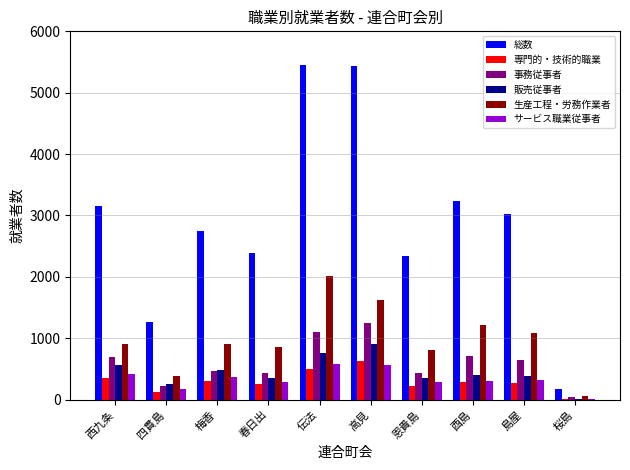

Between 春日出 and 桜島, which series saw the biggest shift?

総数